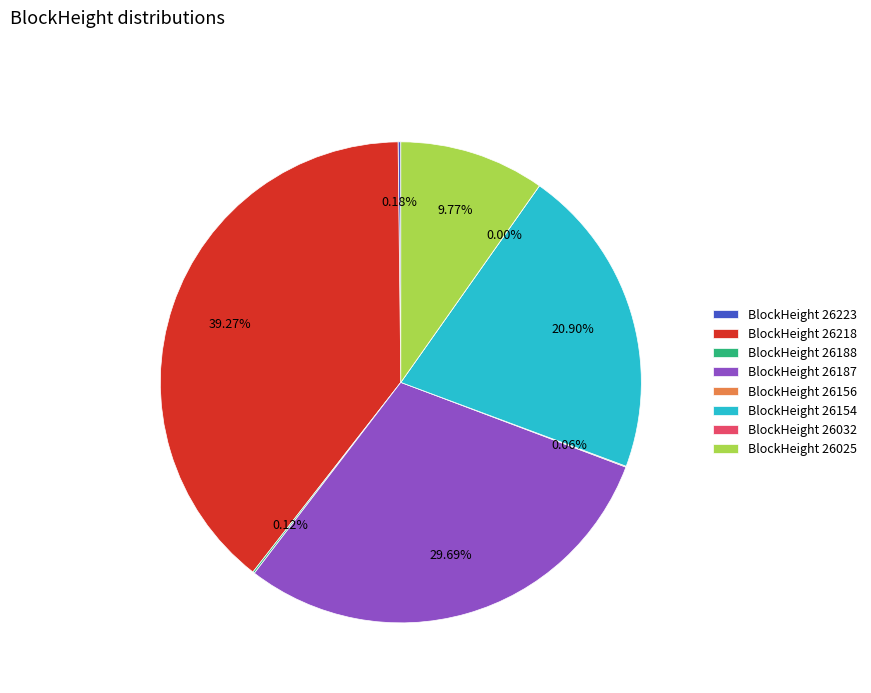

How many segments does this pie chart have?

8